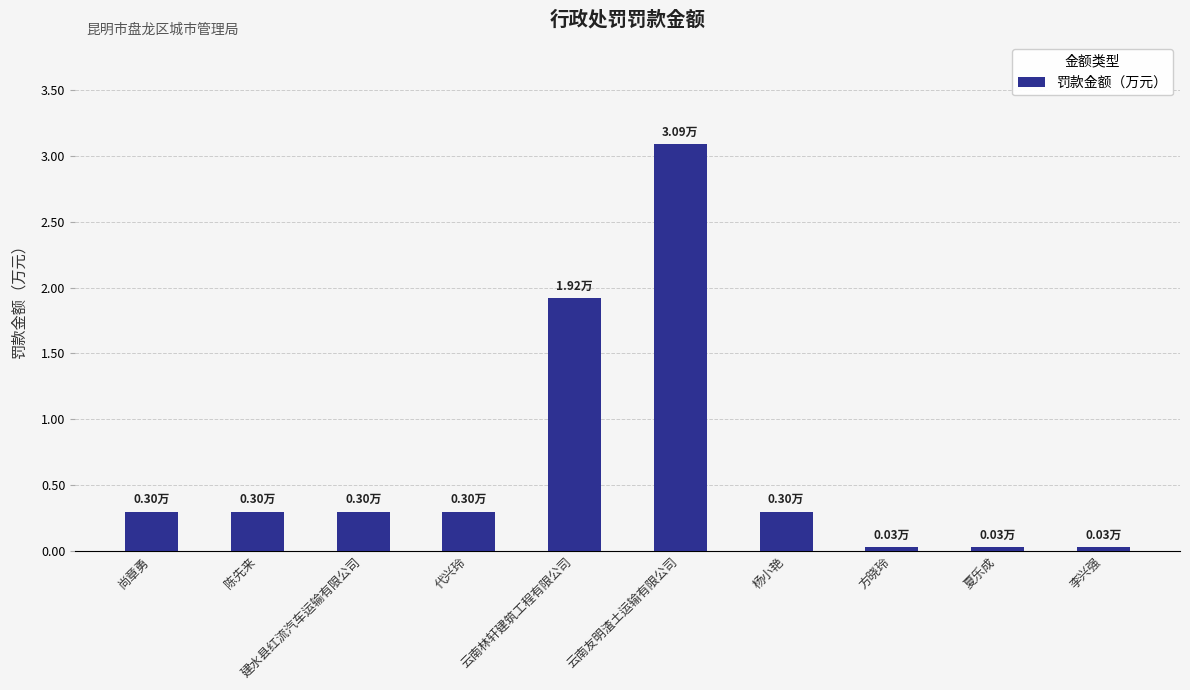

What is the maximum value shown in the chart?

3.1